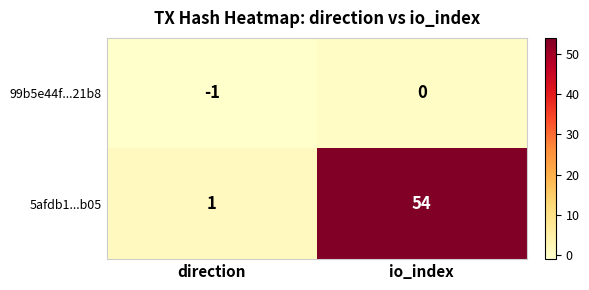

At which label is 5afdb1...b05 closest to 27?

direction